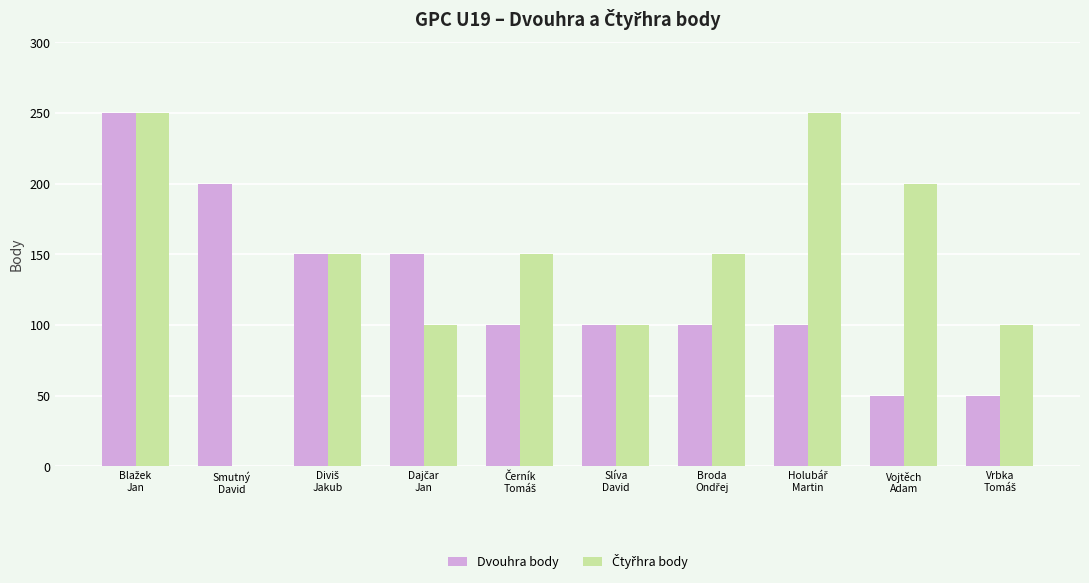

What is the maximum value for Dvouhra body?

250